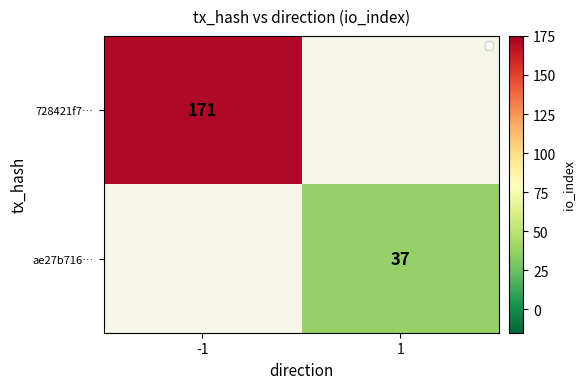

The value of 728421f7… at -1 is 118. True or false?

False